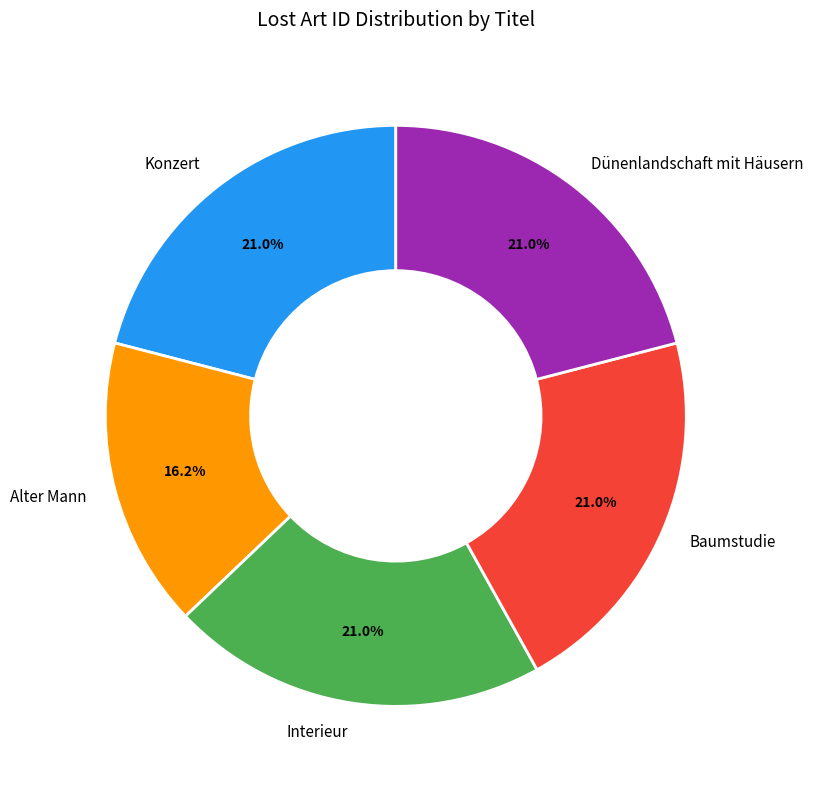

How many slices are in this pie chart?

5